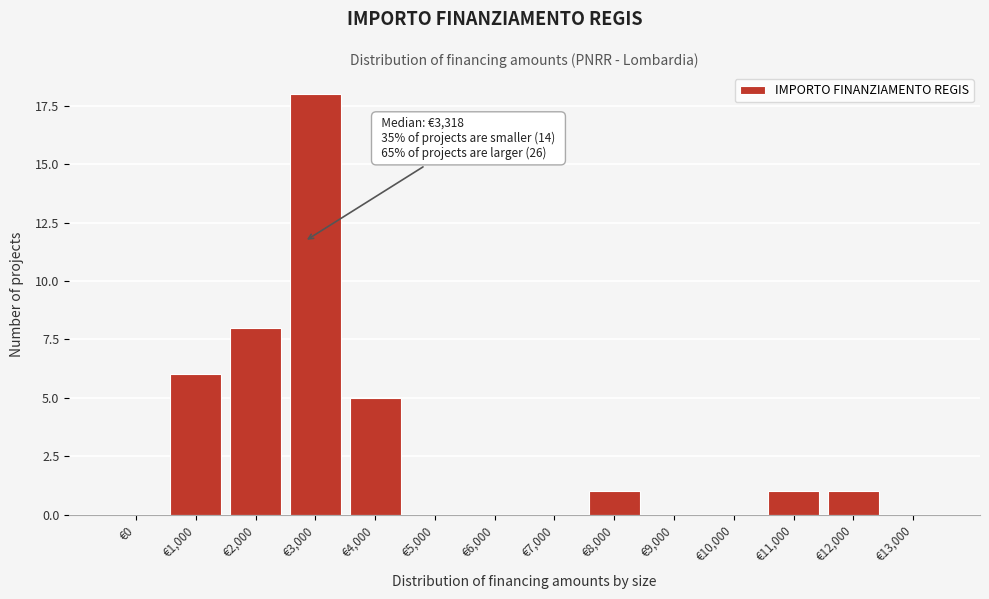

What is the sum of all values?

40